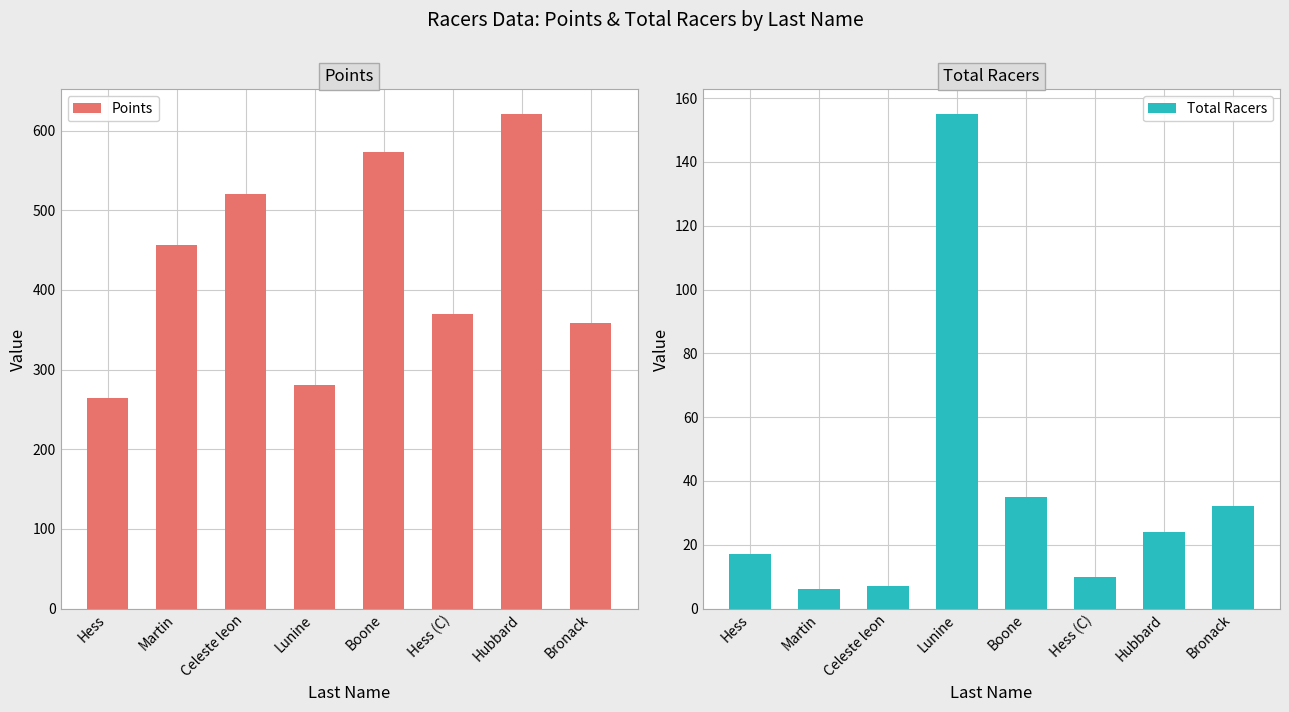

What is the average value of the Points series?

430.4